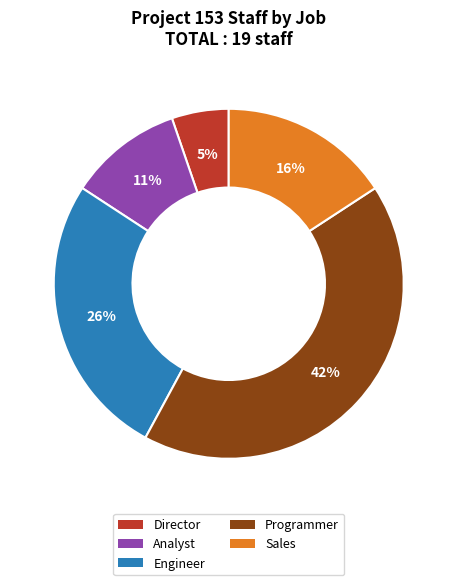

Rank the categories by value from lowest to highest.

Director, Analyst, Sales, Engineer, Programmer